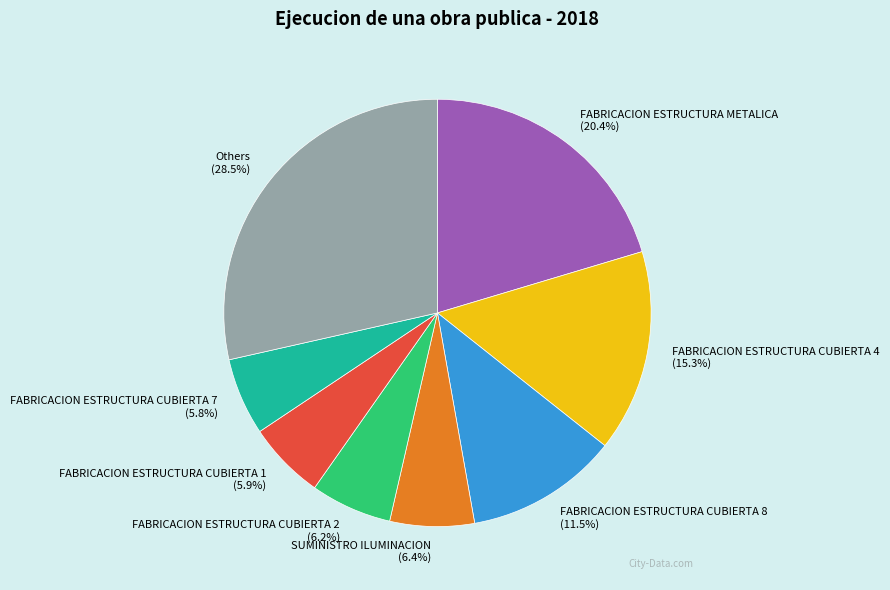

Which category has the biggest portion of the pie?

Others